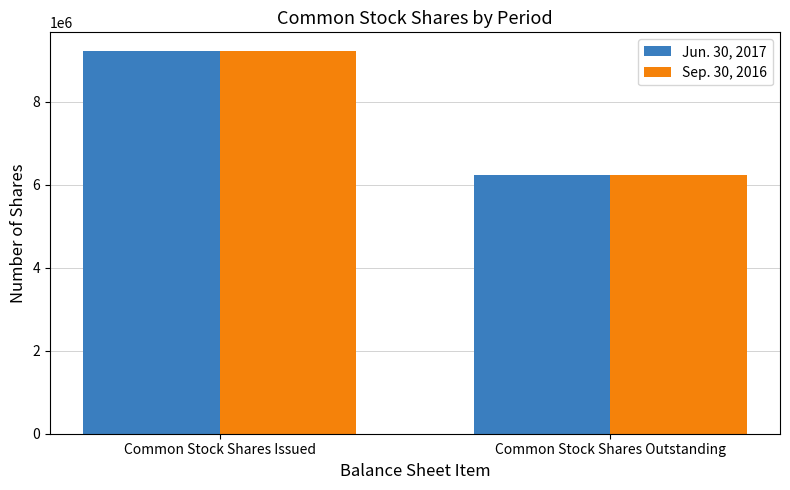

What is the total value across all series at Common Stock Shares Outstanding?

12470070